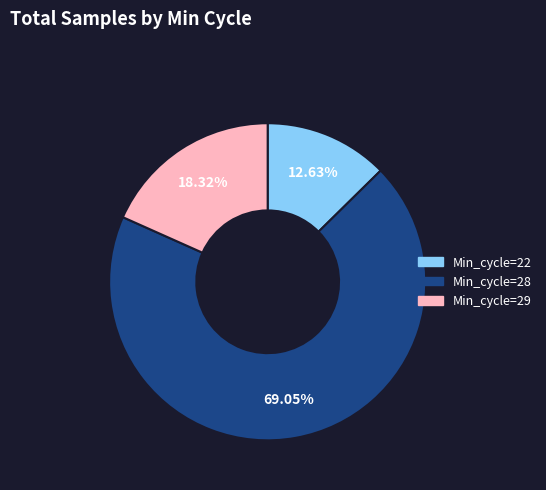

Is there a majority slice in this chart?

Yes